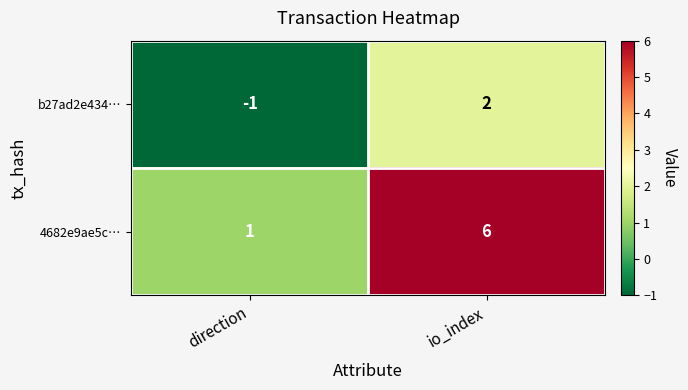

Is the value of b27ad2e434… at direction greater than the value of 4682e9ae5c… at direction?

No